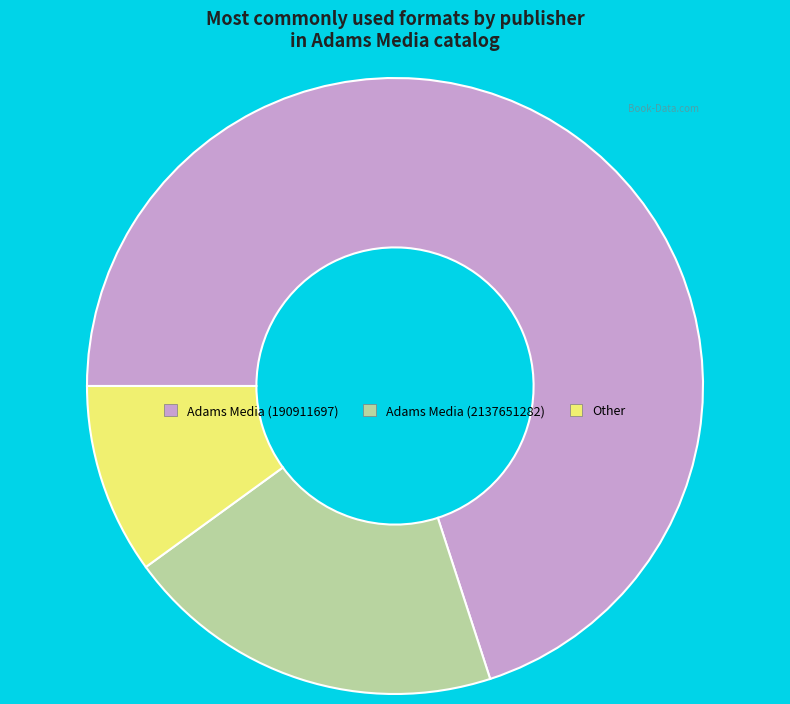

Which has a higher value, Other or Adams Media (2137651282)?

Adams Media (2137651282)